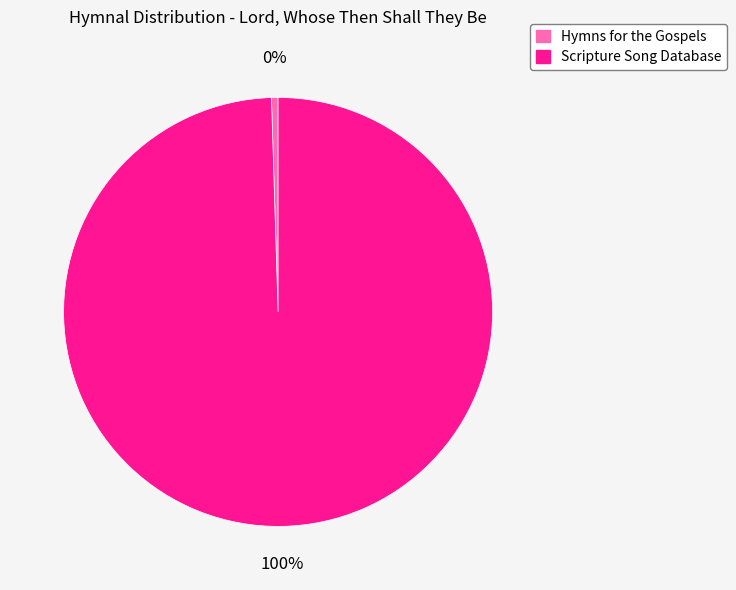

The Scripture Song Database slice represents 93% of the pie. True or false?

False